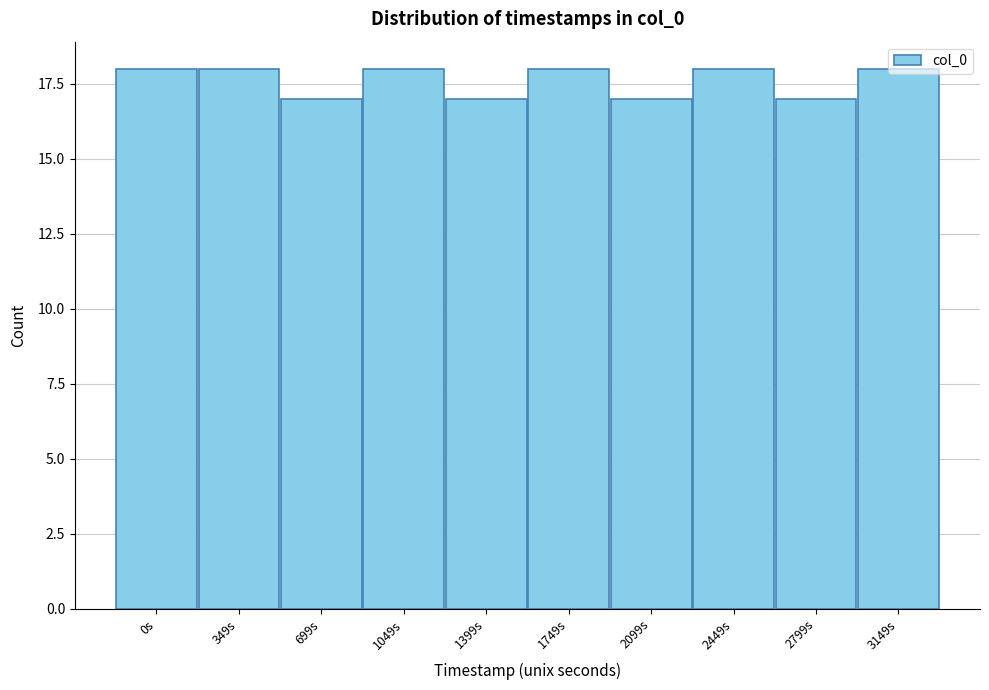

What is the label of the 1st bar from the right?

3149s